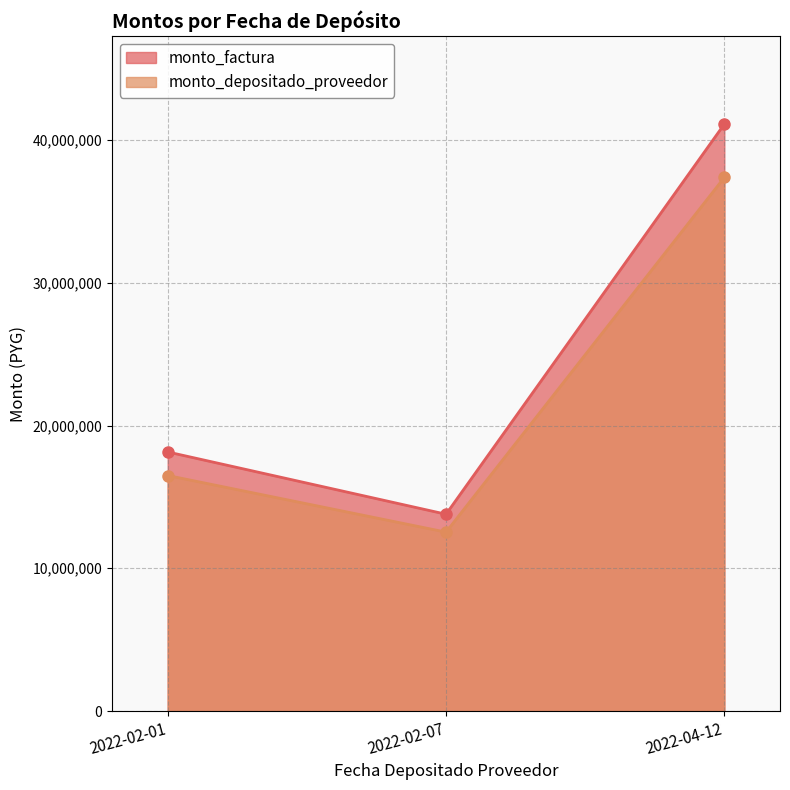

What is the lowest value of the monto_factura series?

13787300